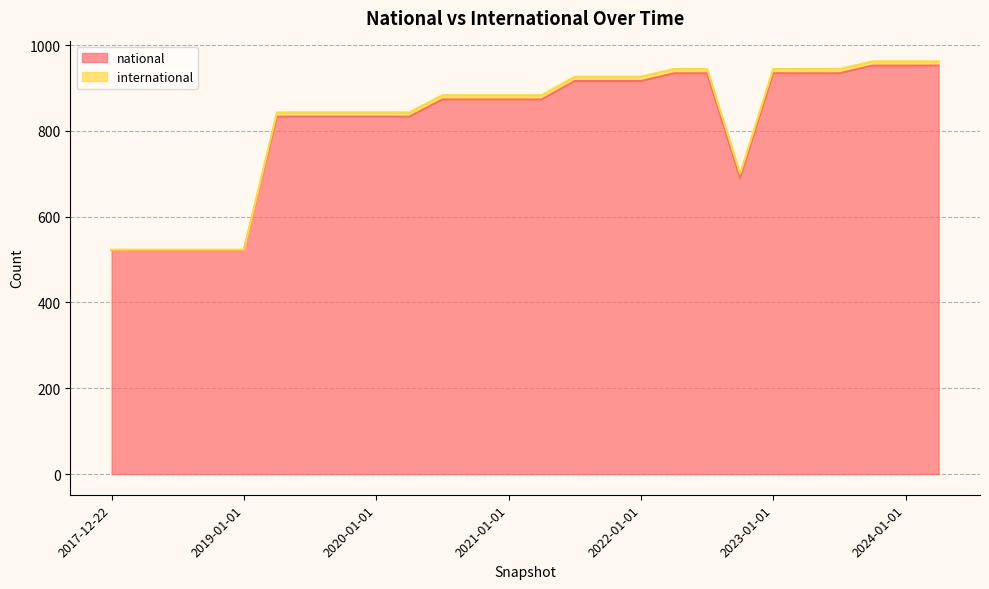

What is the difference between the maximum and minimum values in the national series?

430